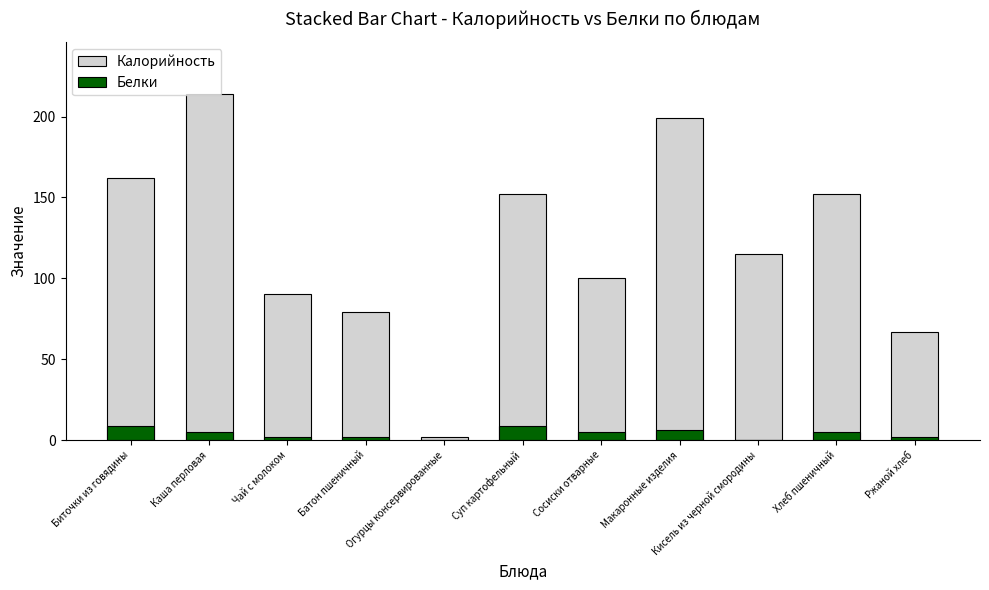

What is the approximate value of Калорийность at Сосиски отварные, to the nearest 50?

100